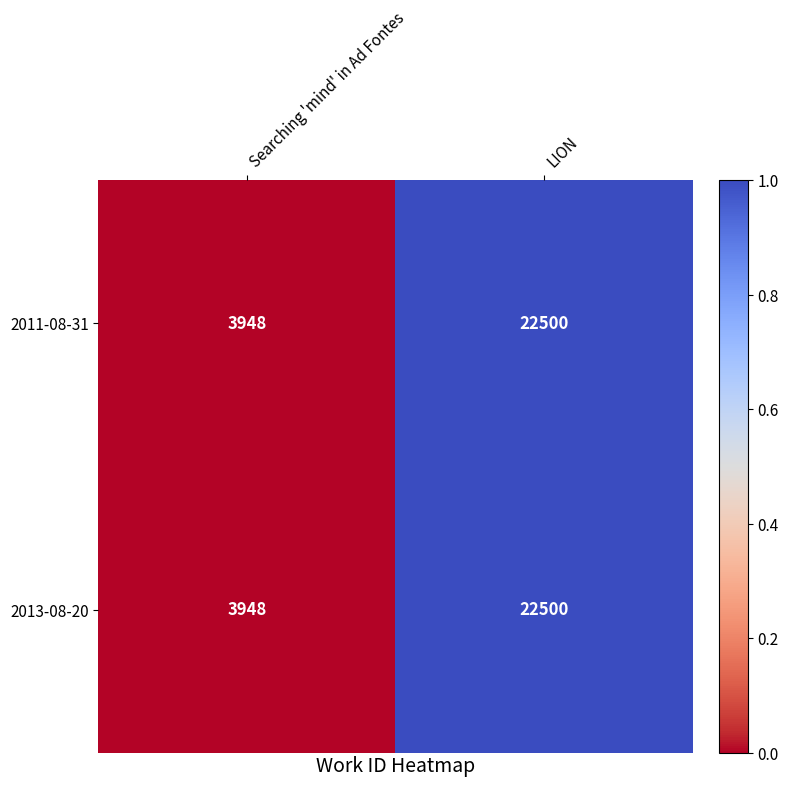

Reading left to right, what are all the values shown in this chart?

2011-08-31: Searching 'mind' in Ad Fontes=3948	LION=22500
2013-08-20: Searching 'mind' in Ad Fontes=3948	LION=22500